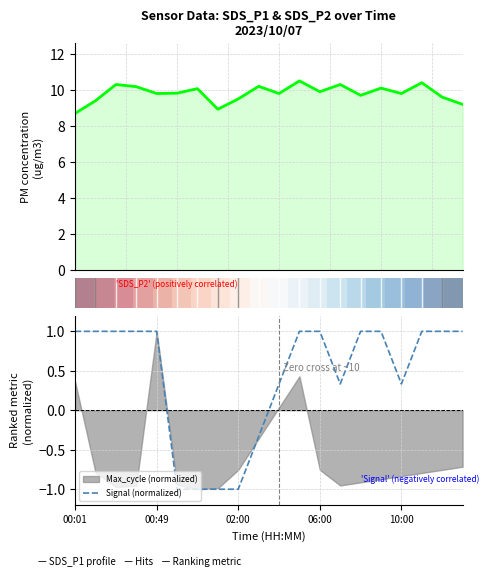

Is it true that Signal (normalized) equals 1.0 at 06:00?

True